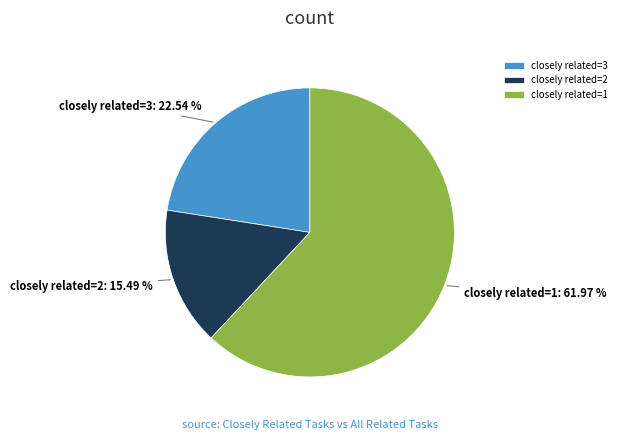

Which has a higher value, closely related=1 or closely related=3?

closely related=1